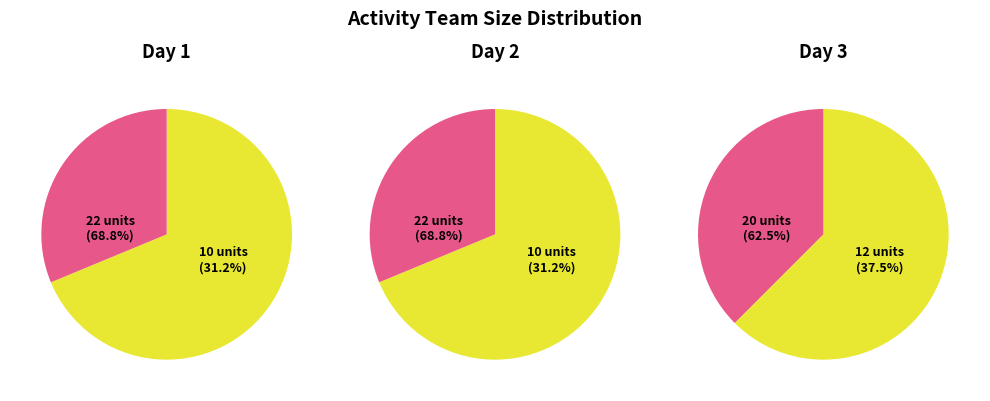

To the nearest percent, what percentage of the pie is Stewardship: Mazama Trail Tending Day 3?

38%